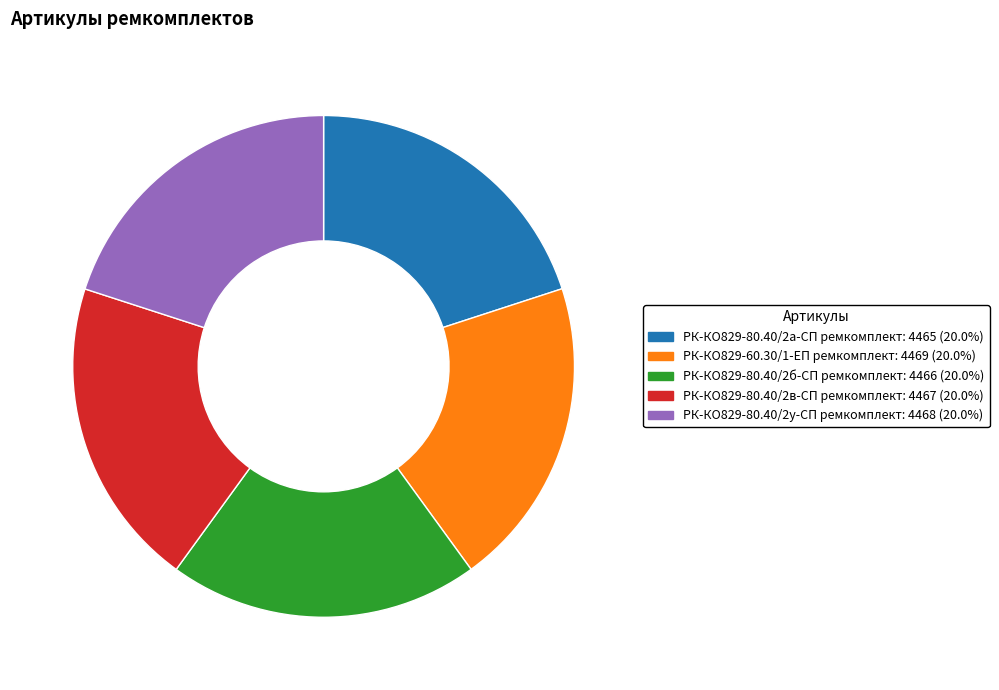

Is the sum of РК-КО829-80.40/2б-СП ремкомплект and РК-КО829-80.40/2в-СП ремкомплект greater than half?

No